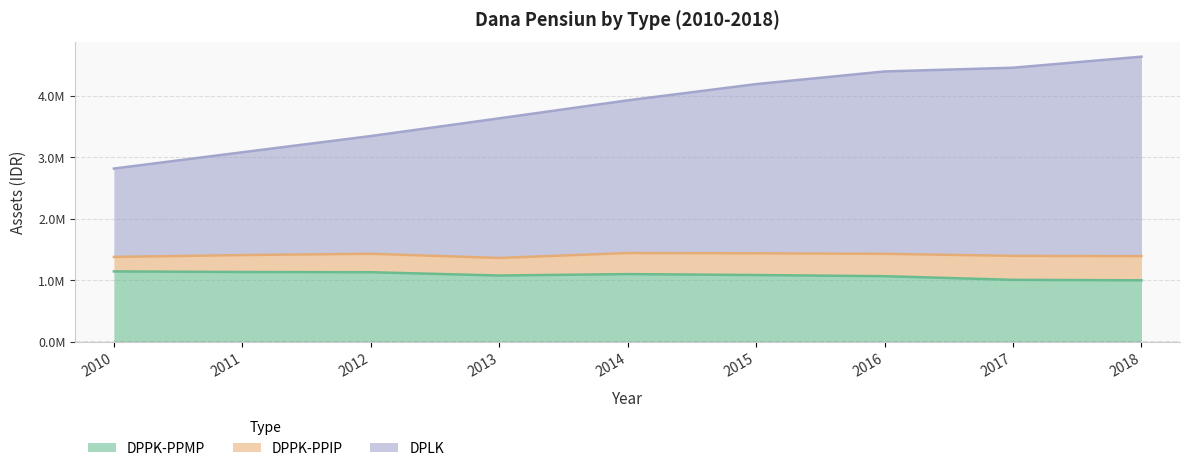

What is the smallest value displayed?

1003007